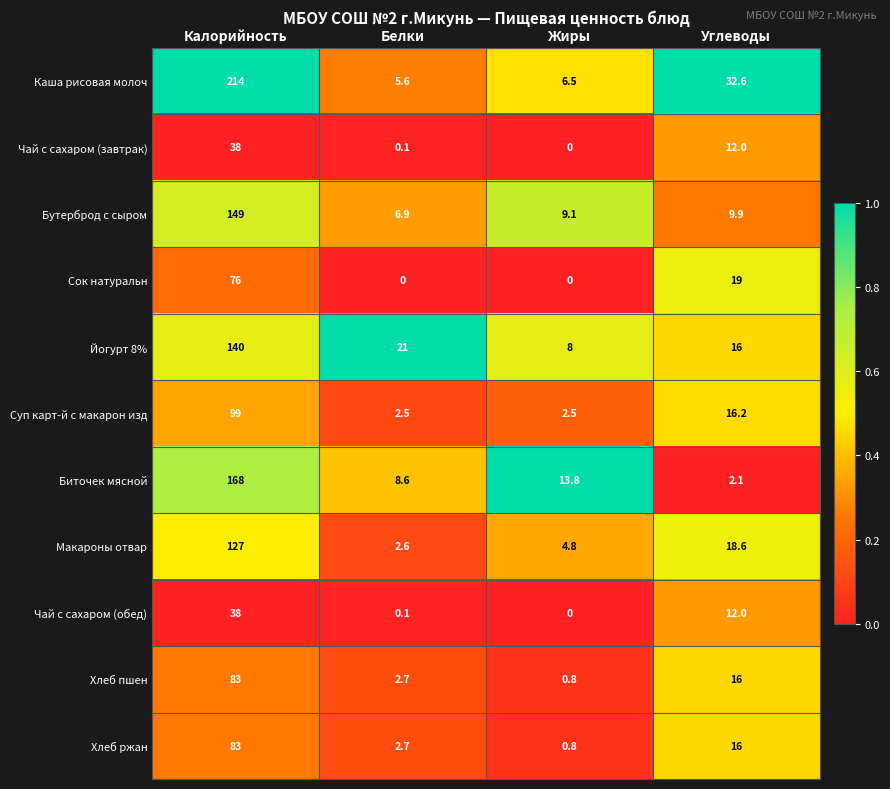

What is the difference between the Макароны отвар values at Белки and Жиры?

2.2